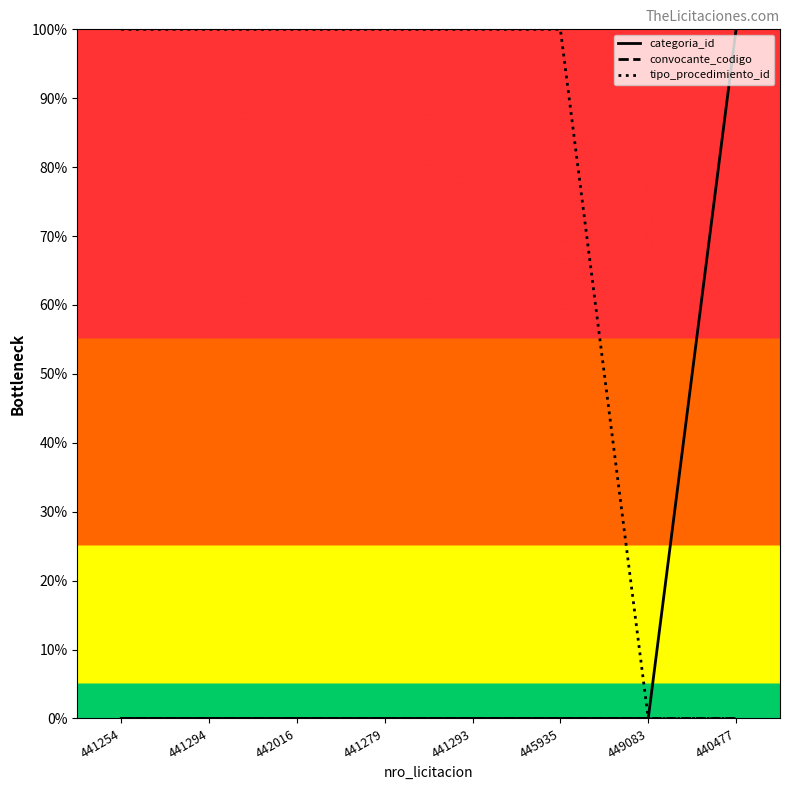

At which category is the sum across all series the highest?

441254